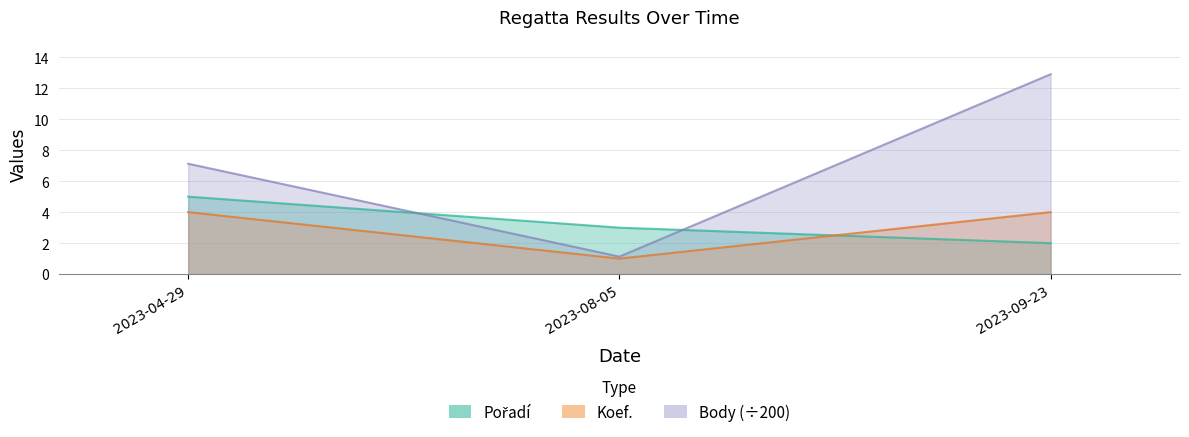

Between 2023-04-29 and 2023-09-23, which series saw the biggest shift?

Body